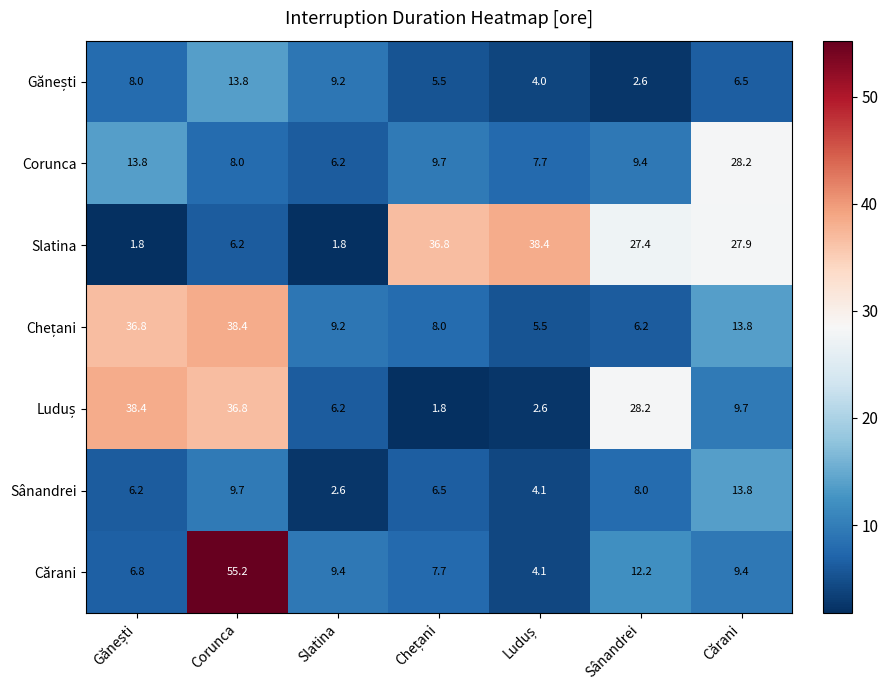

How many series are shown in this chart?

7